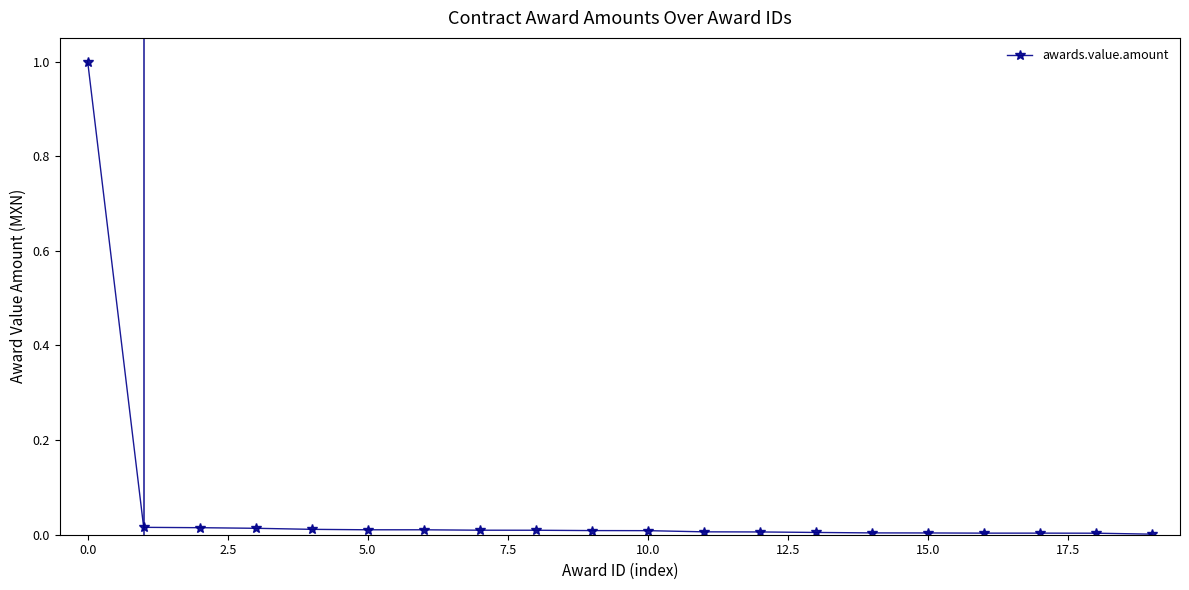

What is the greatest value displayed?

1.0